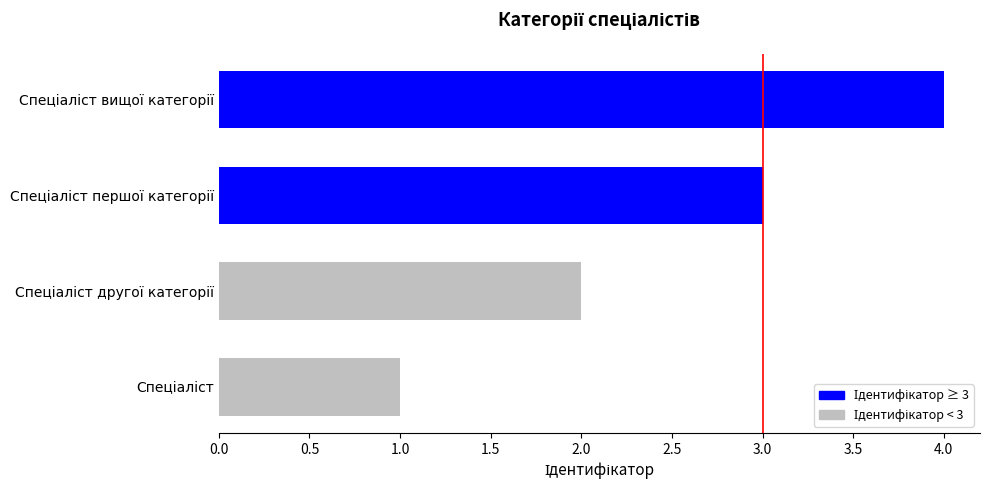

What is the difference between the maximum and minimum values?

3